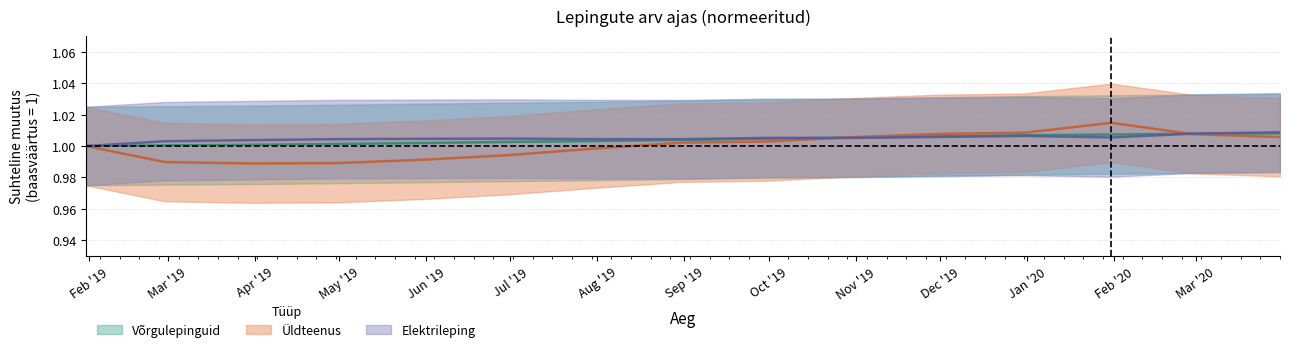

Which series has the largest total across all categories?

Elektrileping